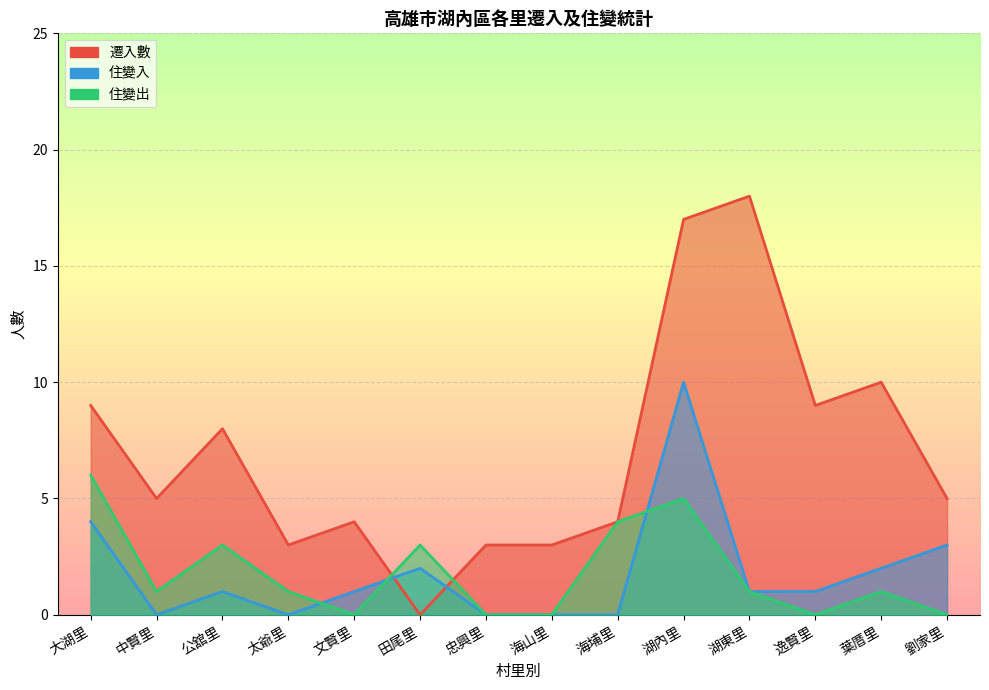

In 住變入, how many points are lower than both neighbors (excluding endpoints)?

2